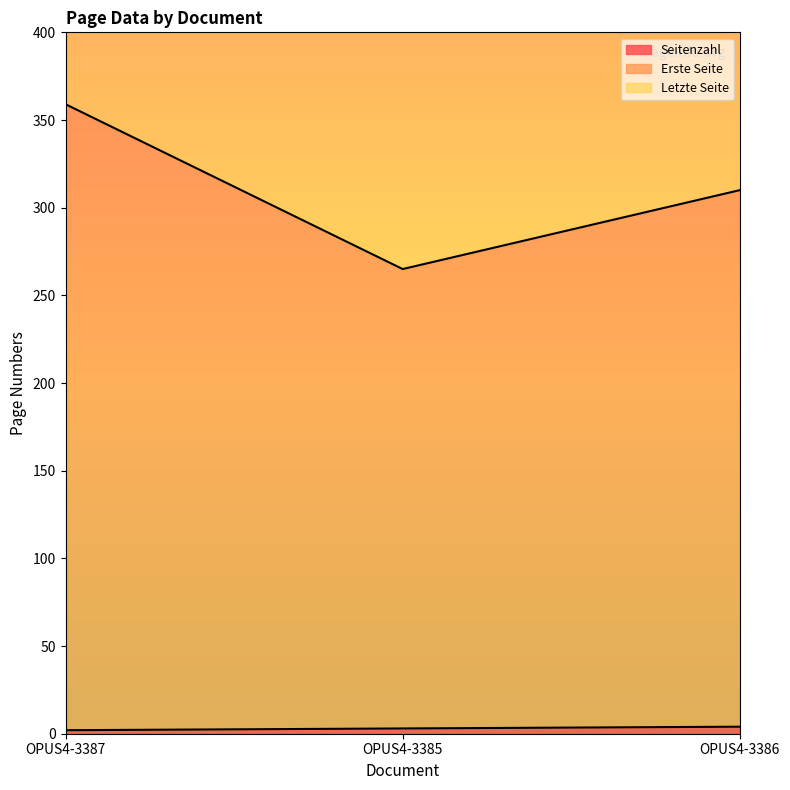

Which series has the largest total across all categories?

Letzte Seite